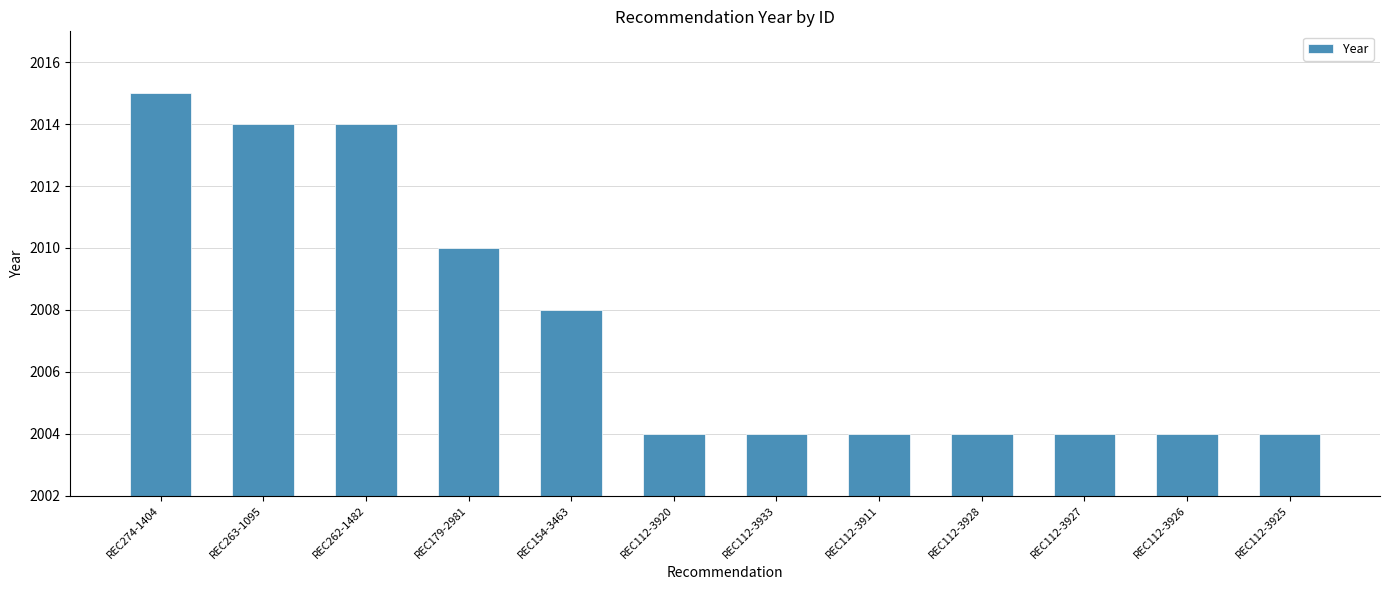

Read the value at REC112-3926, to the nearest 5.

2005